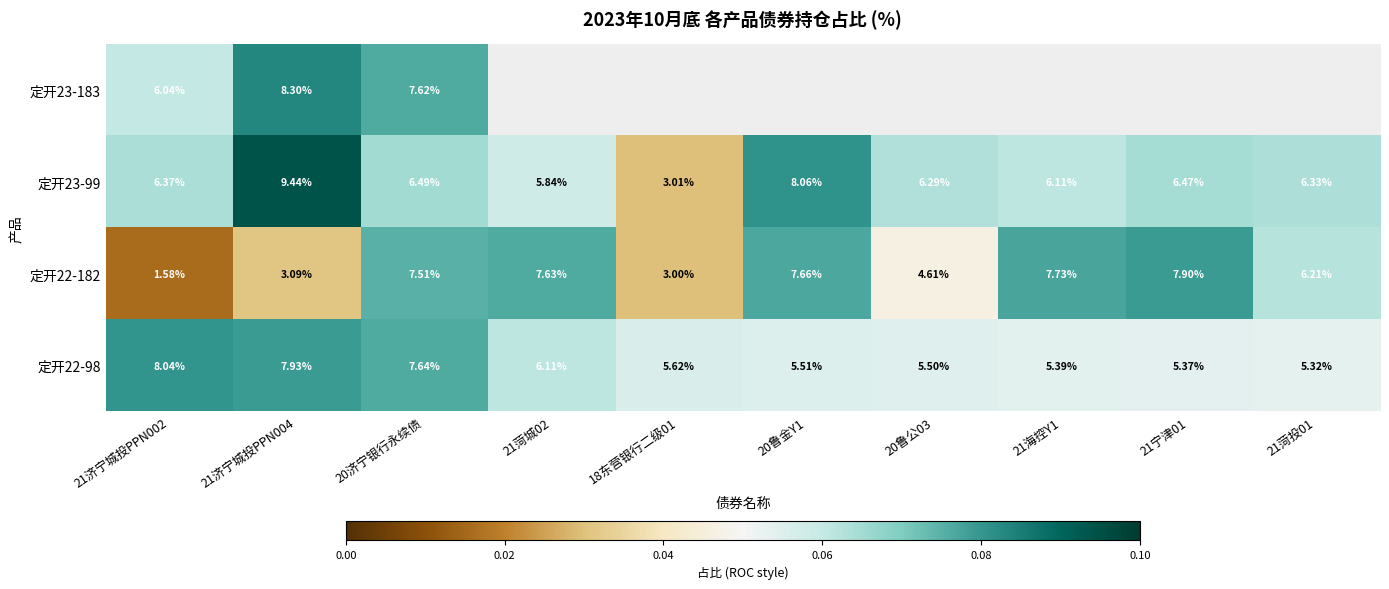

Is the value of 定开22-98 at 18东营银行二级01 greater than the value of 定开22-182 at 20济宁银行永续债?

No